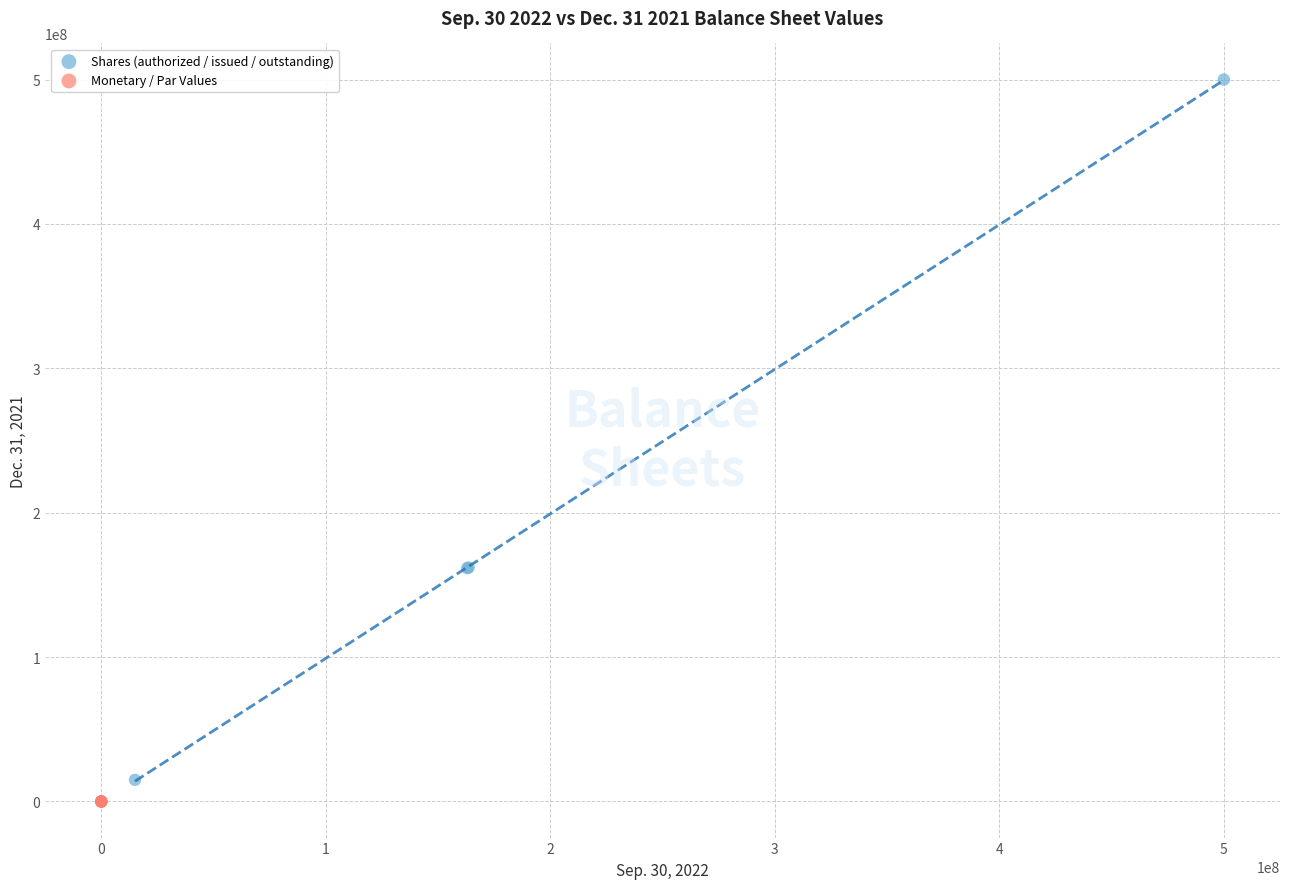

Which series contains the lowest Y value?

Monetary / Par Values